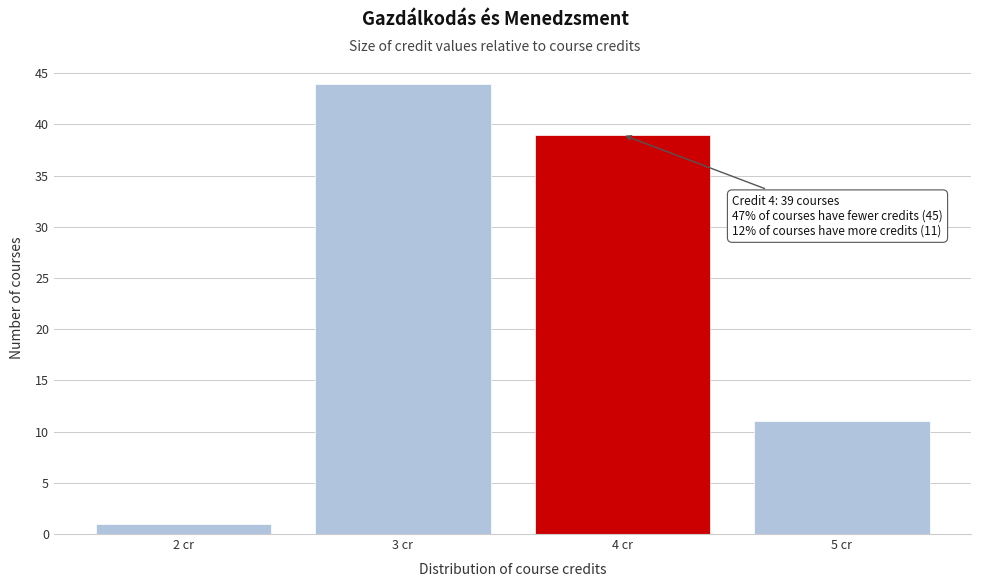

Reading left to right, what are all the values shown in this chart?

1	44	39	11